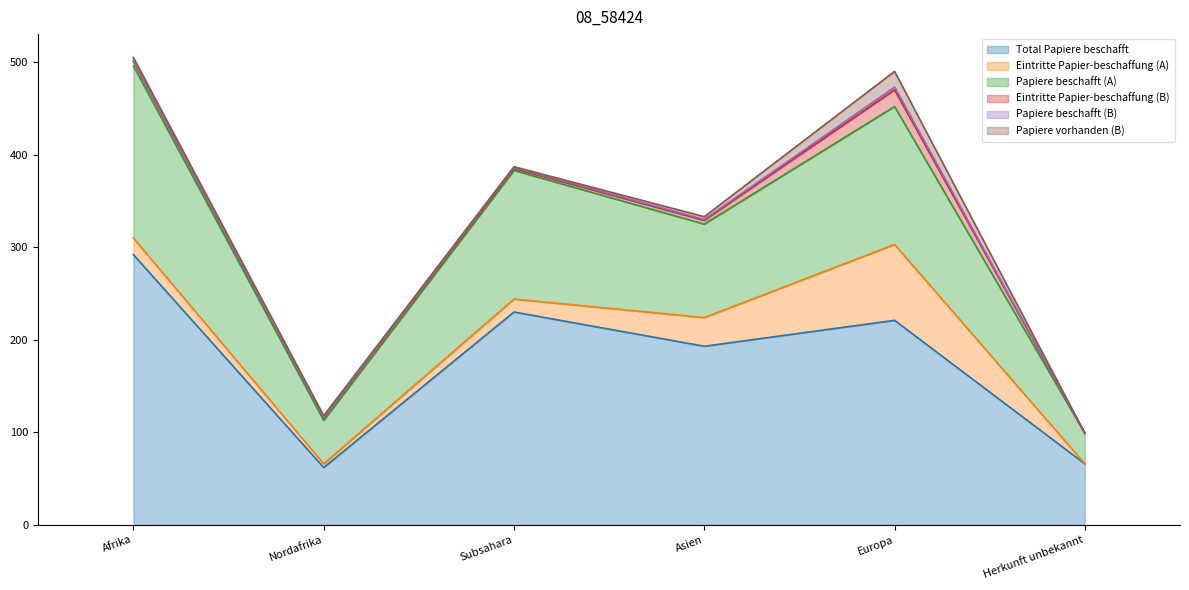

Which series changed the most between Subsahara and Asien?

Papiere beschafft (A)